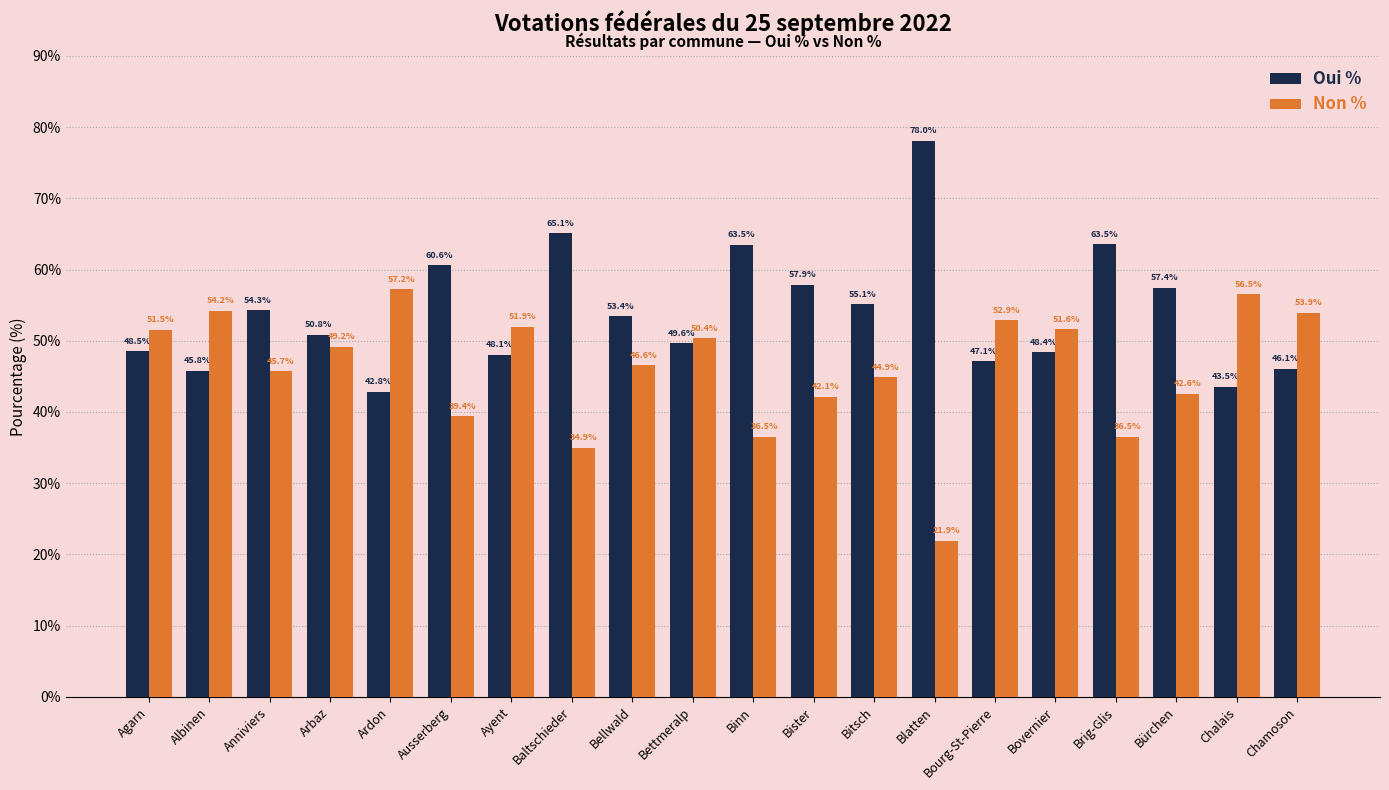

What is the difference between the highest and lowest values at Brig-Glis?

27.1